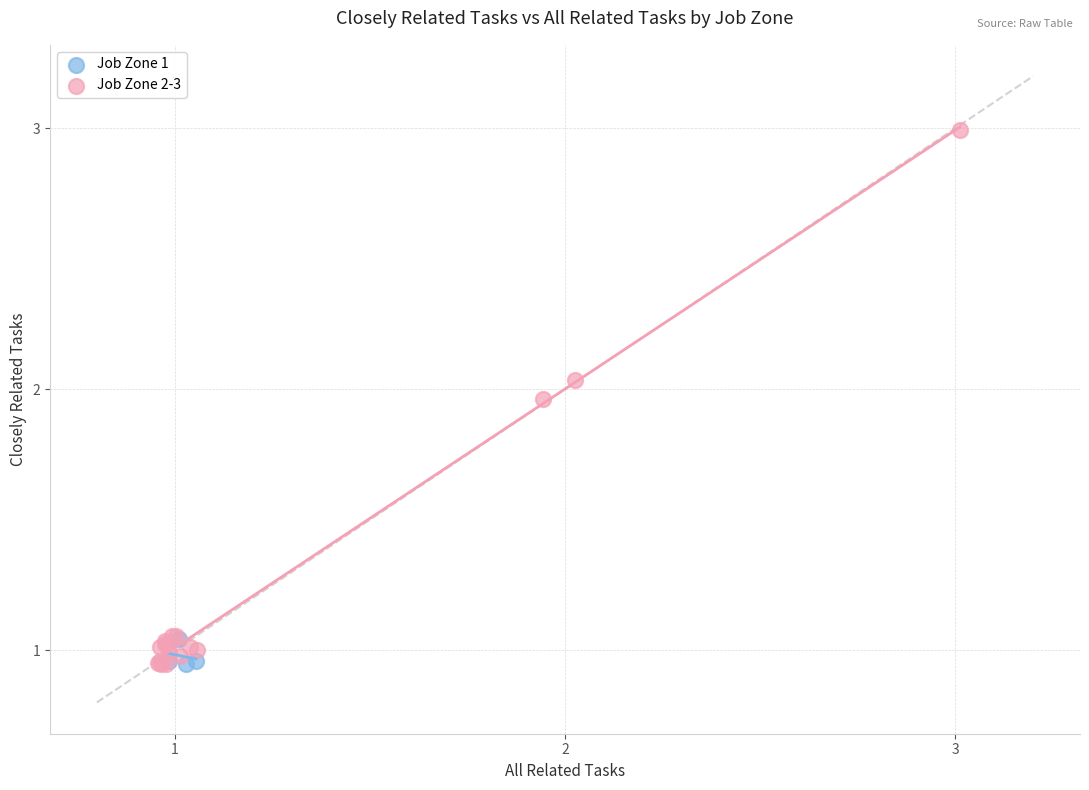

Which series has the largest Y range (max minus min)?

Job Zone 2-3